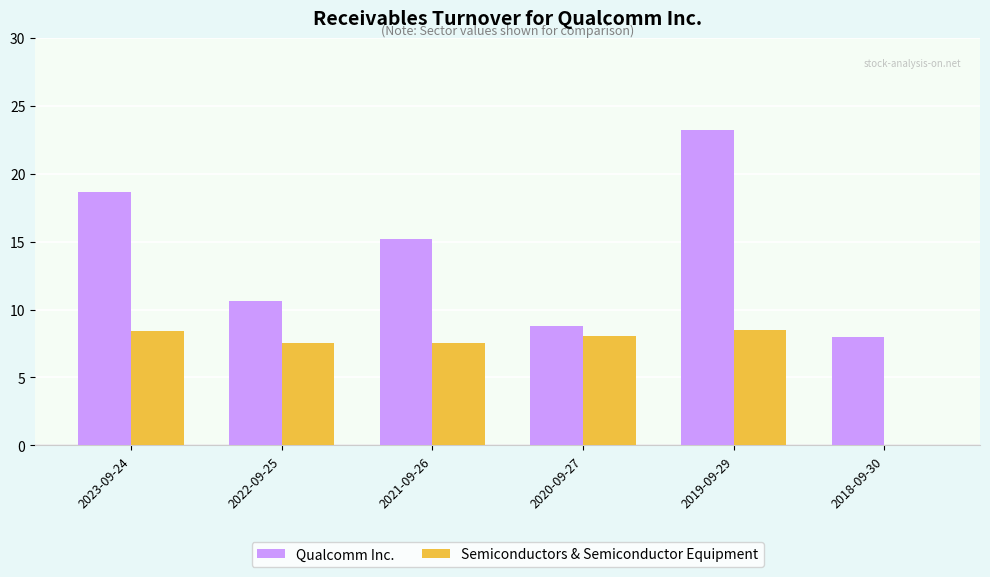

Is it true that Qualcomm Inc. equals 10.6 at 2022-09-25?

True